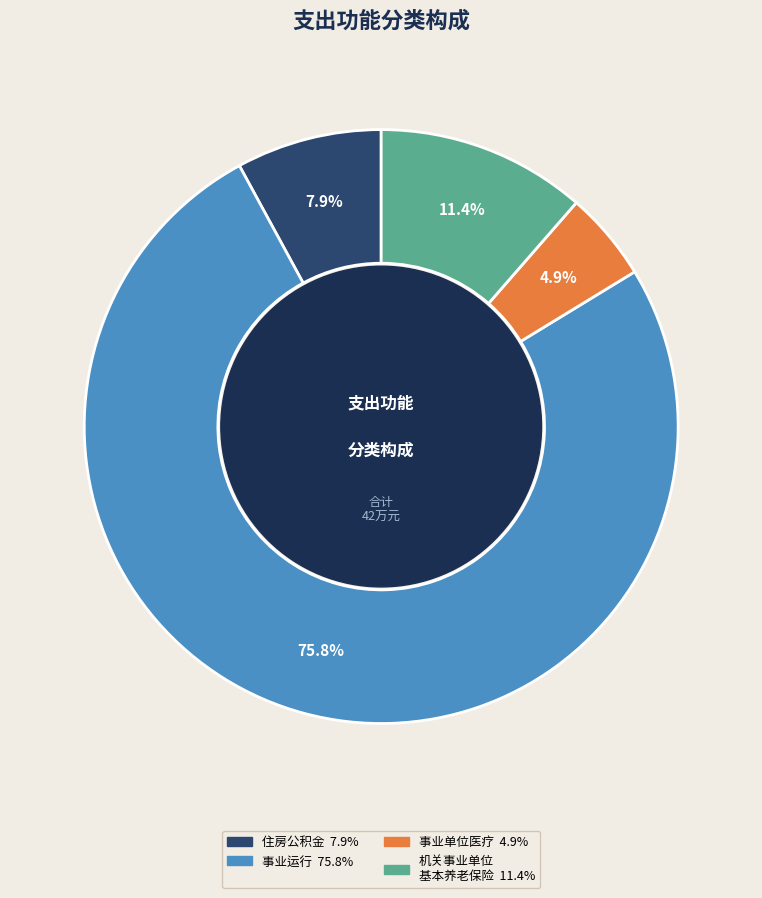

Does any single category account for the majority?

Yes